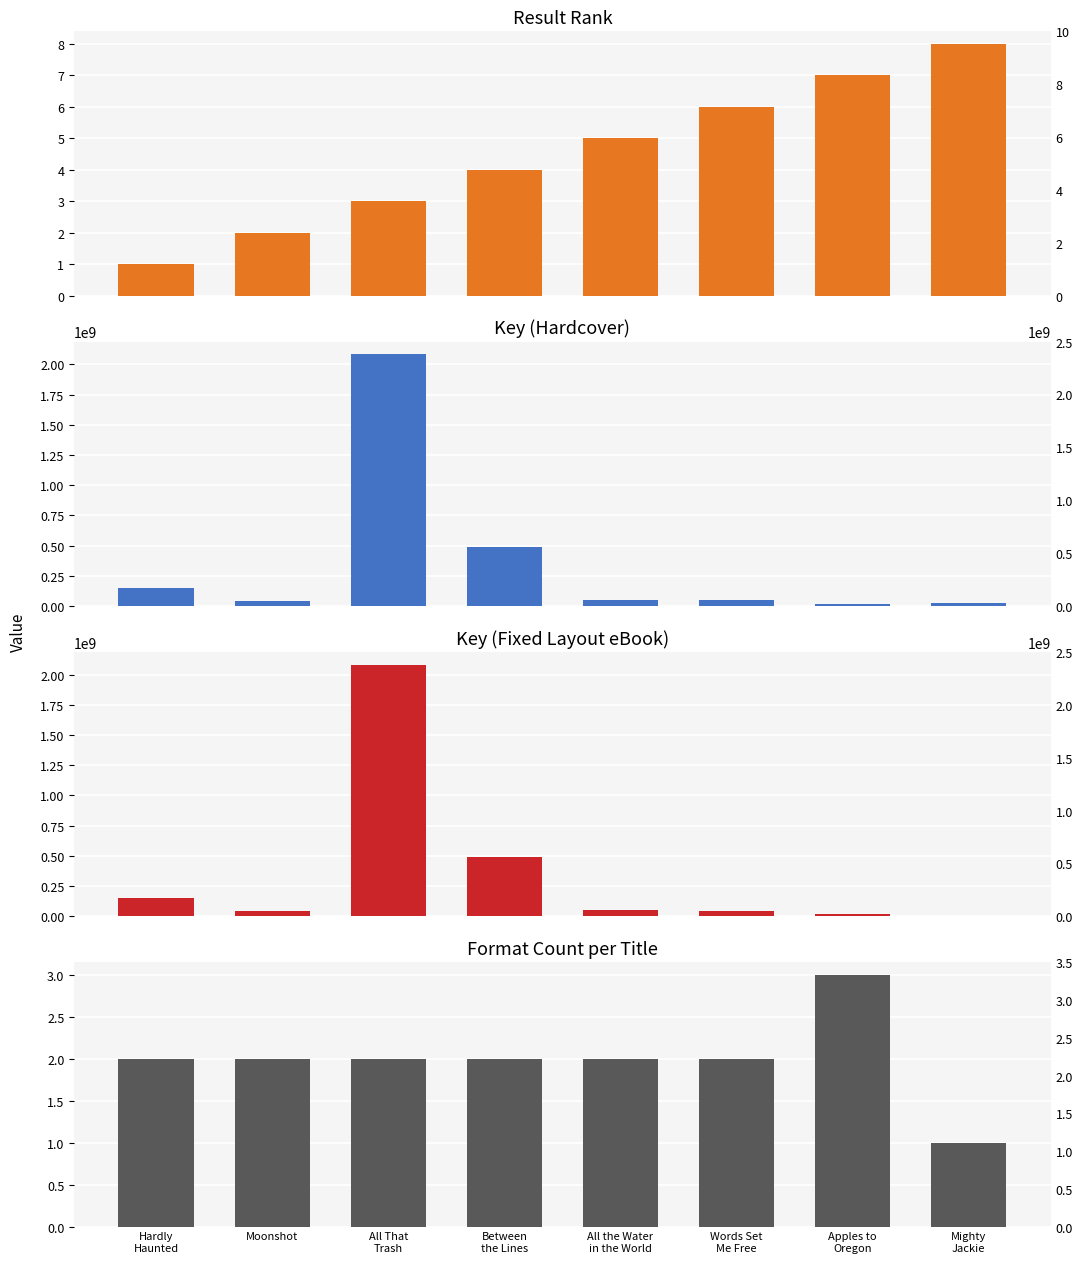

Which series has the largest total across all categories?

Key (Hardcover)